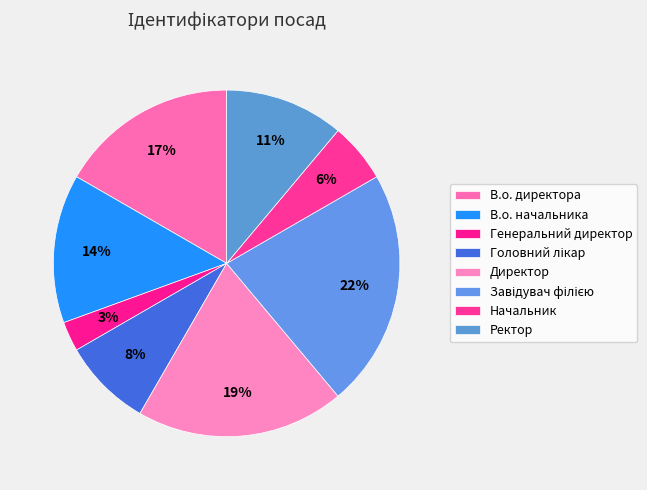

To the nearest percent, what percentage of the pie is Начальник?

6%